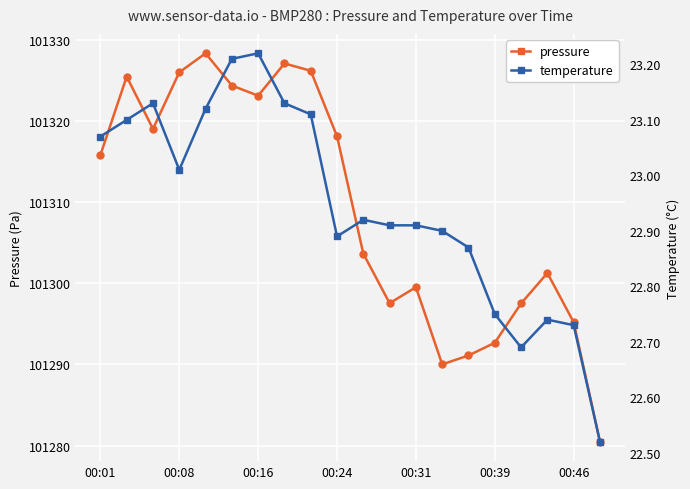

What is the lowest value of the pressure series?

101280.5